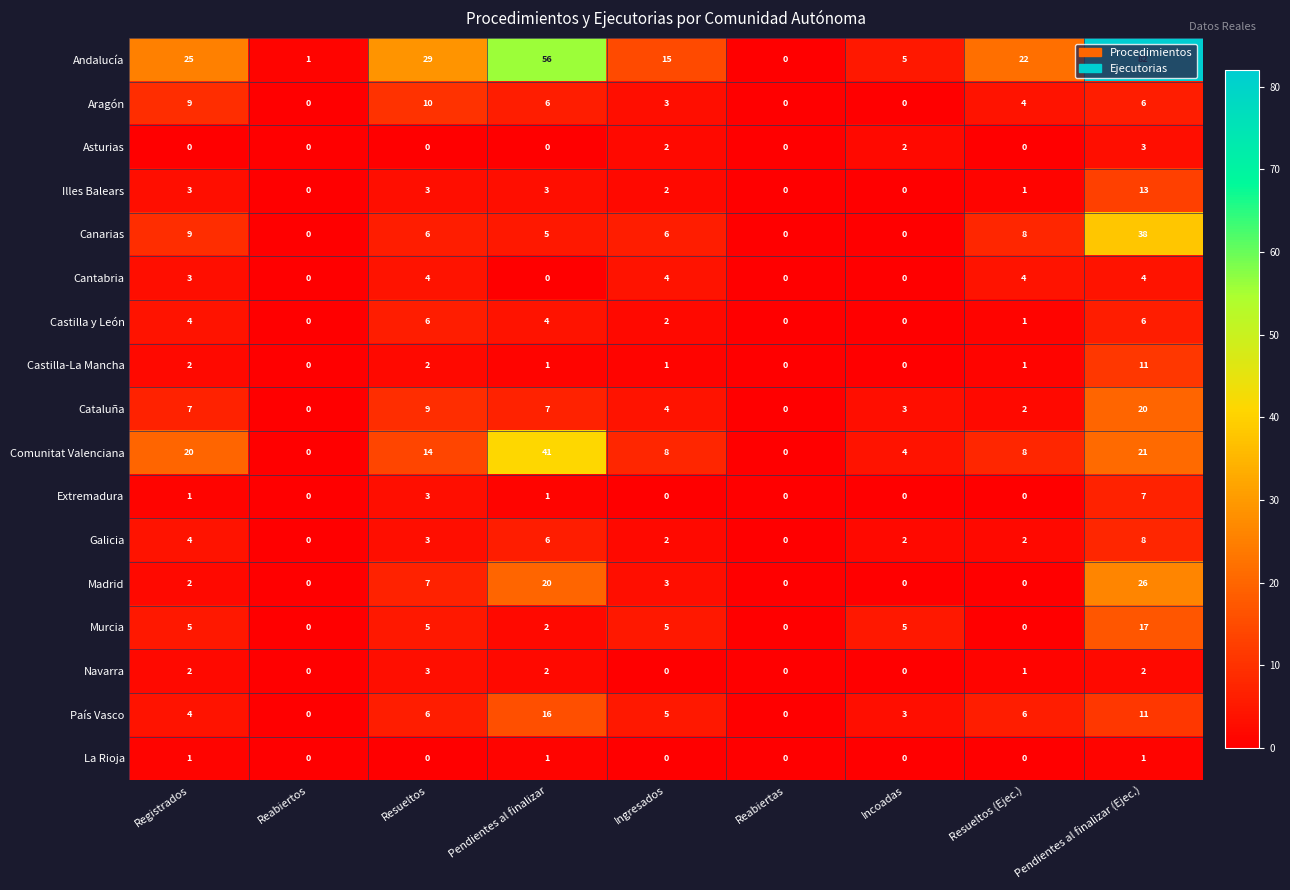

What is the total value across all series at Ingresados?

62